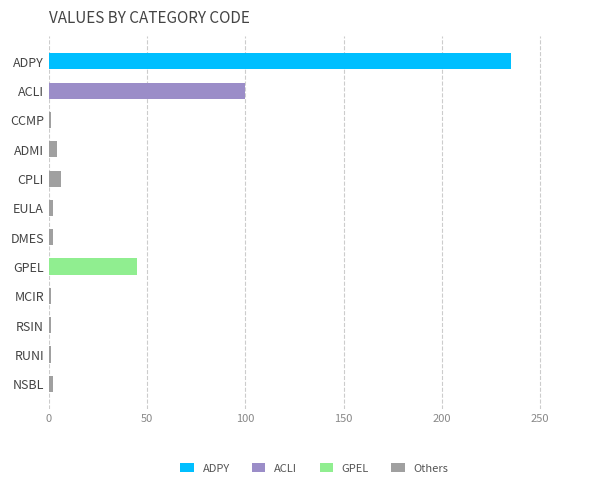

What is the total value across all series at ACLI?

100